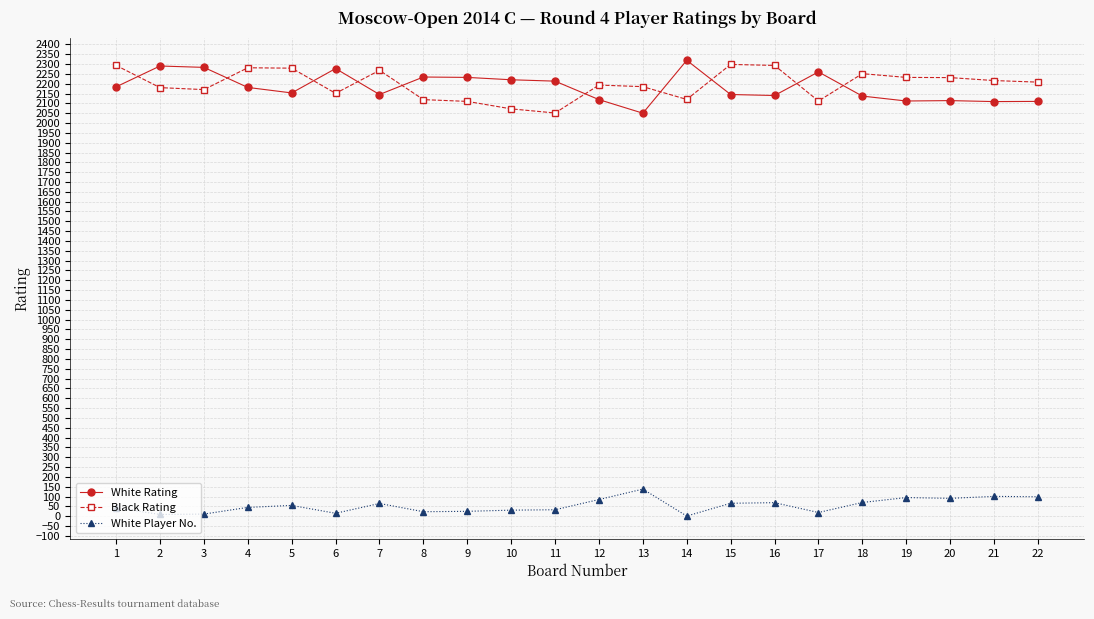

True or false: Black Rating and White Player No. intersect in this chart.

False